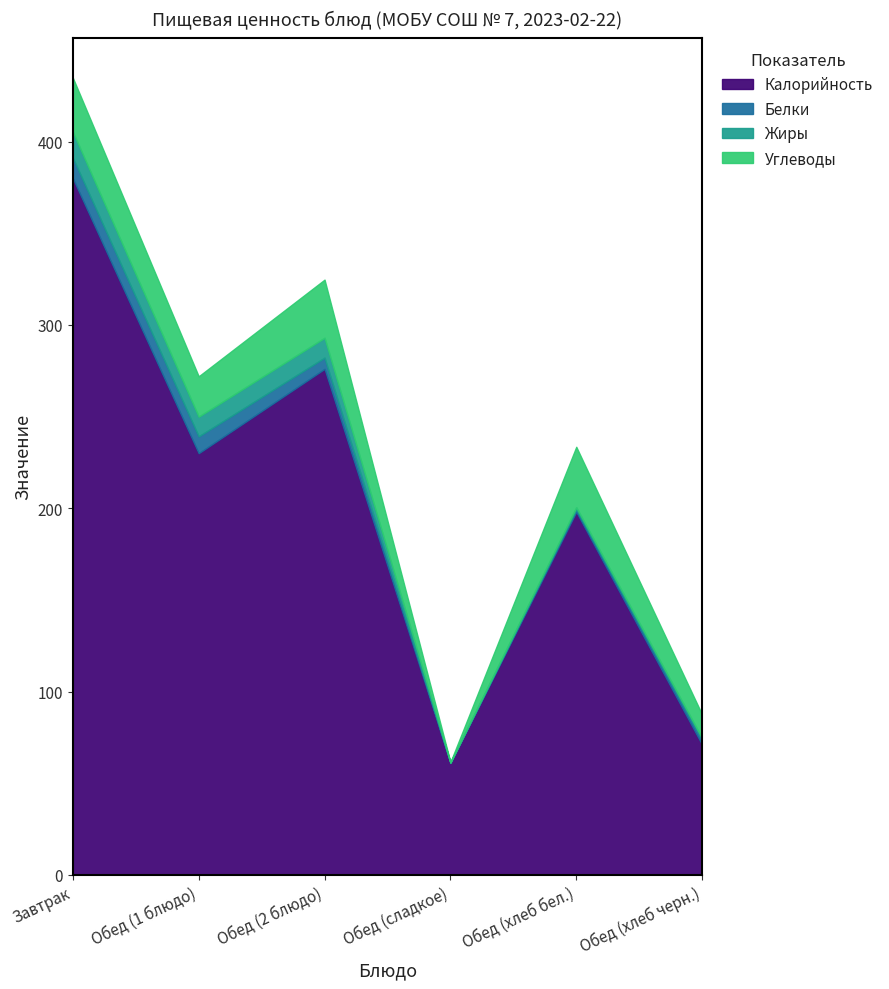

The value of Жиры at Обед (хлеб черн.) is 1.0. True or false?

True